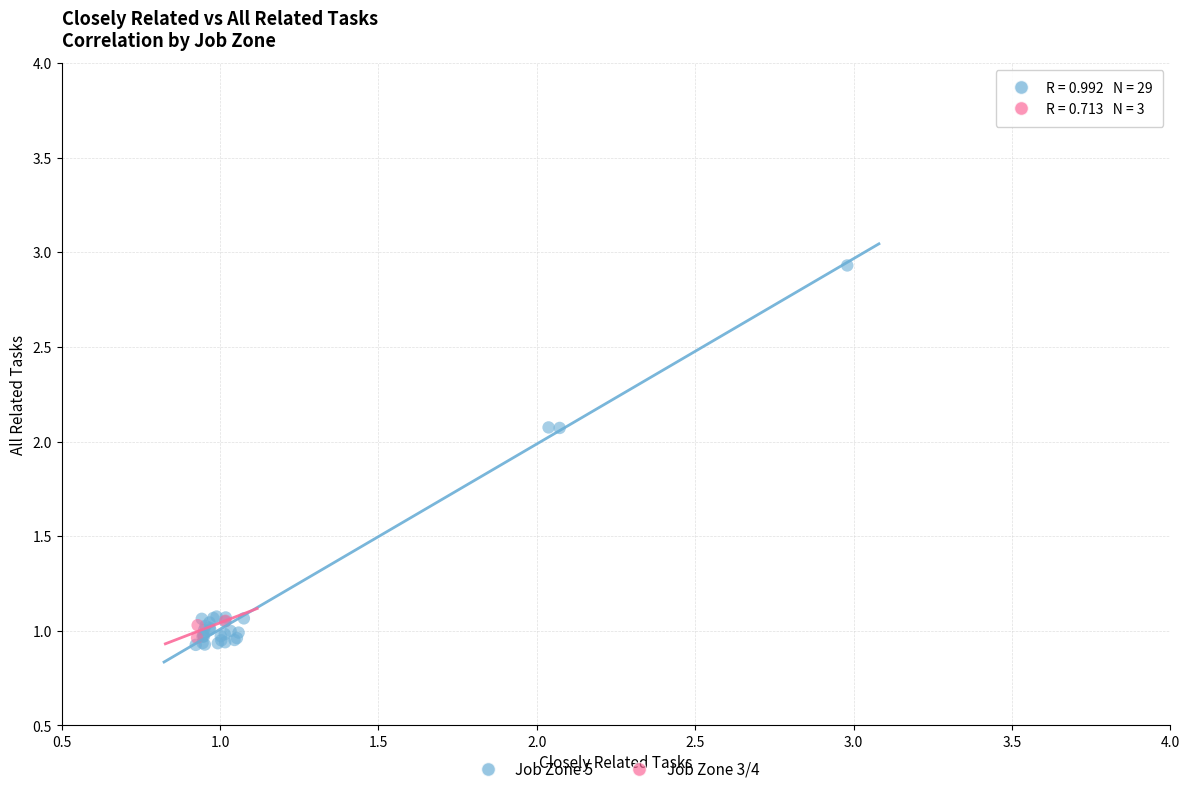

What are all the series names shown in the legend?

Job Zone 5, Job Zone 3/4